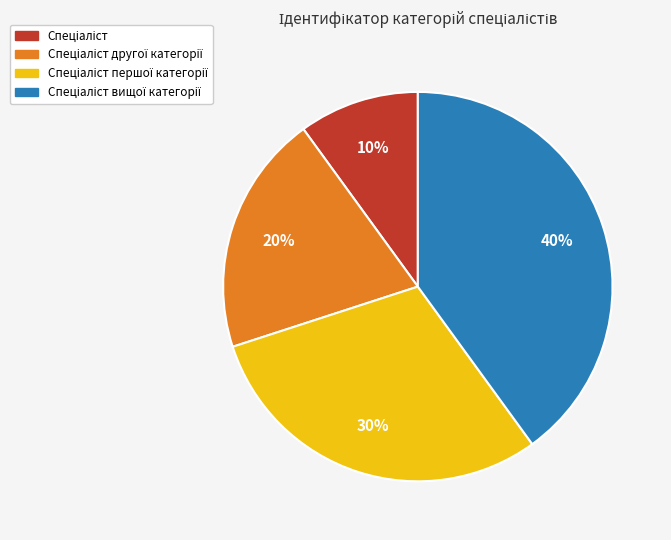

Is there a majority slice in this chart?

No